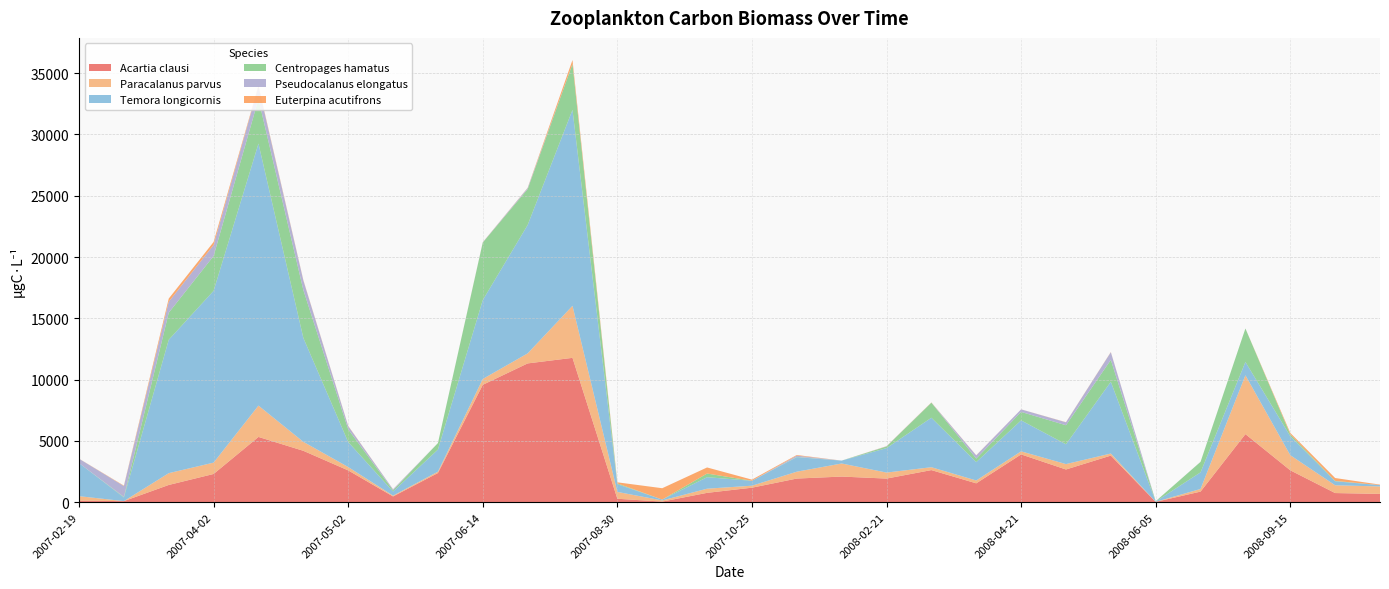

Reading left to right, extract all data points from this chart.

Acartia clausi: 2007-02-19=131.2	2007-03-13=92.3	2007-03-27=1411.3	2007-04-02=2306.9	2007-04-11=5328.0	2007-04-17=4197.1	2007-05-02=2599.0	2007-05-15=473.3	2007-05-31=2384.5	2007-06-14=9579.1	2007-07-16=11325.2	2007-07-30=11779.2	2007-08-30=285.1	2007-09-12=53.0	2007-10-05=767.2	2007-10-25=1187.5	2007-12-11=1933.6	2008-02-11=2095.1	2008-02-21=1932.0	2008-03-26=2623.3	2008-04-08=1543.8	2008-04-21=3901.9	2008-05-05=2672.9	2008-05-22=3805.6	2008-06-05=31.4	2008-07-01=868.9	2008-07-20=5557.4	2008-09-15=2605.3	2008-10-29=750.7	2008-12-15=681.6
Paracalanus parvus: 2007-02-19=366.0	2007-03-13=0.0	2007-03-27=961.9	2007-04-02=925.7	2007-04-11=2556.2	2007-04-17=732.6	2007-05-02=274.3	2007-05-15=65.0	2007-05-31=109.1	2007-06-14=477.4	2007-07-16=816.7	2007-07-30=4242.9	2007-08-30=558.3	2007-09-12=94.3	2007-10-05=338.8	2007-10-25=162.8	2007-12-11=558.8	2008-02-11=1066.7	2008-02-21=489.1	2008-03-26=234.7	2008-04-08=232.7	2008-04-21=251.1	2008-05-05=440.2	2008-05-22=170.1	2008-06-05=4.2	2008-07-01=214.4	2008-07-20=4798.1	2008-09-15=1232.3	2008-10-29=633.6	2008-12-15=607.6
Temora longicornis: 2007-02-19=2698.8	2007-03-13=302.4	2007-03-27=10883.4	2007-04-02=14015.5	2007-04-11=21376.3	2007-04-17=8480.0	2007-05-02=2041.1	2007-05-15=340.2	2007-05-31=1804.0	2007-06-14=6436.6	2007-07-16=10473.5	2007-07-30=15989.0	2007-08-30=633.9	2007-09-12=70.9	2007-10-05=939.4	2007-10-25=400.7	2007-12-11=1184.7	2008-02-11=235.2	2008-02-21=1996.0	2008-03-26=4036.8	2008-04-08=1502.3	2008-04-21=2527.8	2008-05-05=1617.7	2008-05-22=5853.7	2008-06-05=25.8	2008-07-01=1358.1	2008-07-20=1091.0	2008-09-15=1547.5	2008-10-29=326.6	2008-12-15=107.1
Centropages hamatus: 2007-02-19=0.0	2007-03-13=42.7	2007-03-27=2204.8	2007-04-02=2841.2	2007-04-11=3632.6	2007-04-17=3906.6	2007-05-02=1038.9	2007-05-15=101.0	2007-05-31=529.4	2007-06-14=4694.7	2007-07-16=2924.2	2007-07-30=3743.6	2007-08-30=62.2	2007-09-12=0.0	2007-10-05=297.6	2007-10-25=0.8	2007-12-11=26.7	2008-02-11=0.5	2008-02-21=130.4	2008-03-26=1226.7	2008-04-08=284.0	2008-04-21=689.1	2008-05-05=1552.0	2008-05-22=1783.0	2008-06-05=22.4	2008-07-01=853.2	2008-07-20=2728.6	2008-09-15=147.6	2008-10-29=30.7	2008-12-15=0.5
Pseudocalanus elongatus: 2007-02-19=354.7	2007-03-13=884.4	2007-03-27=892.5	2007-04-02=896.0	2007-04-11=1016.7	2007-04-17=781.4	2007-05-02=257.2	2007-05-15=75.8	2007-05-31=0.0	2007-06-14=14.3	2007-07-16=90.7	2007-07-30=0.0	2007-08-30=0.0	2007-09-12=0.0	2007-10-05=0.0	2007-10-25=0.0	2007-12-11=100.3	2008-02-11=0.2	2008-02-21=19.8	2008-03-26=7.3	2008-04-08=261.1	2008-04-21=206.8	2008-05-05=237.8	2008-05-22=626.0	2008-06-05=1.9	2008-07-01=6.3	2008-07-20=0.0	2008-09-15=0.2	2008-10-29=0.0	2008-12-15=3.9
Euterpina acutifrons: 2007-02-19=6.2	2007-03-13=35.5	2007-03-27=262.5	2007-04-02=245.3	2007-04-11=75.3	2007-04-17=32.6	2007-05-02=20.9	2007-05-15=5.6	2007-05-31=0.0	2007-06-14=9.5	2007-07-16=17.3	2007-07-30=320.0	2007-08-30=86.4	2007-09-12=926.7	2007-10-05=496.1	2007-10-25=94.2	2007-12-11=52.0	2008-02-11=0.1	2008-02-21=9.9	2008-03-26=14.6	2008-04-08=11.6	2008-04-21=3.8	2008-05-05=12.7	2008-05-22=17.0	2008-06-05=0.0	2008-07-01=0.0	2008-07-20=0.0	2008-09-15=123.0	2008-10-29=234.7	2008-12-15=38.7